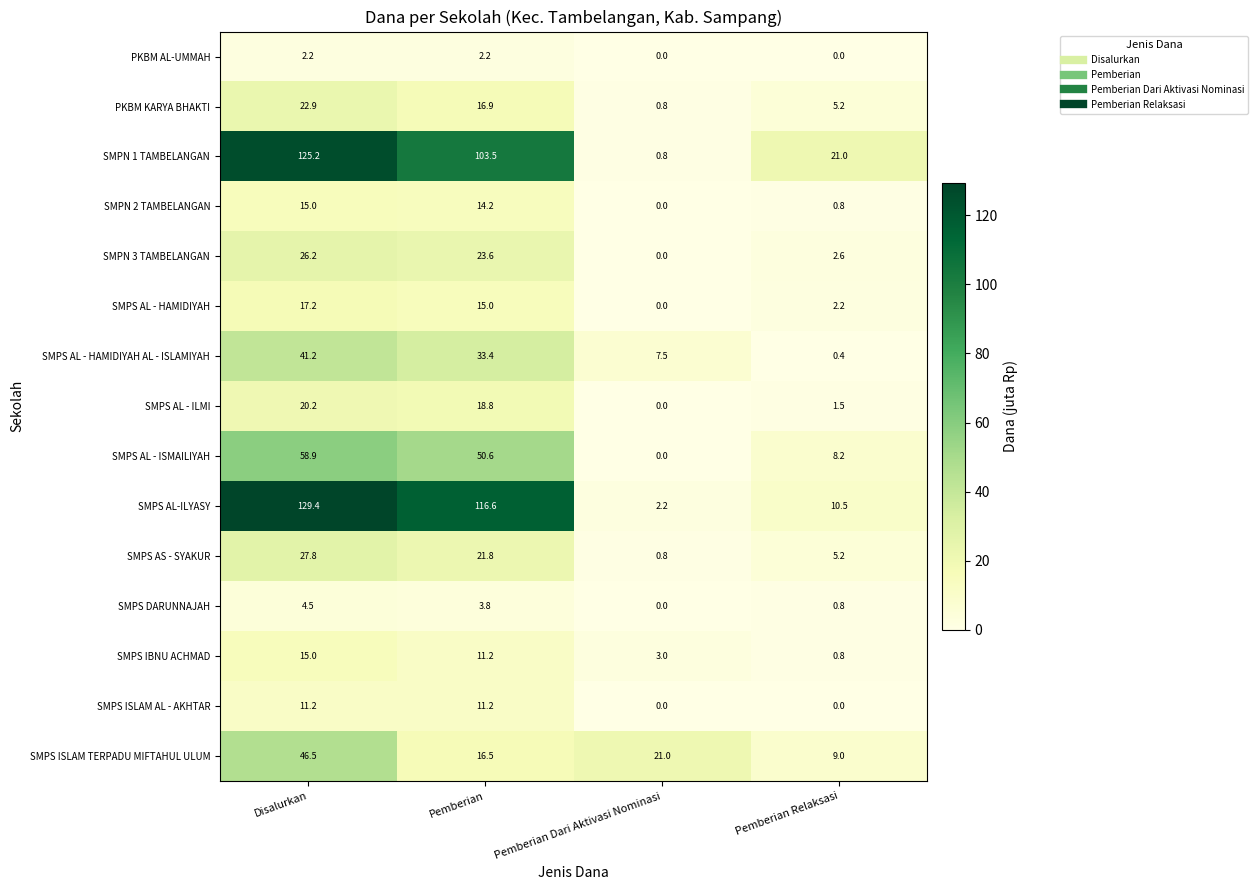

At which label does SMPN 2 TAMBELANGAN reach its peak?

Disalurkan